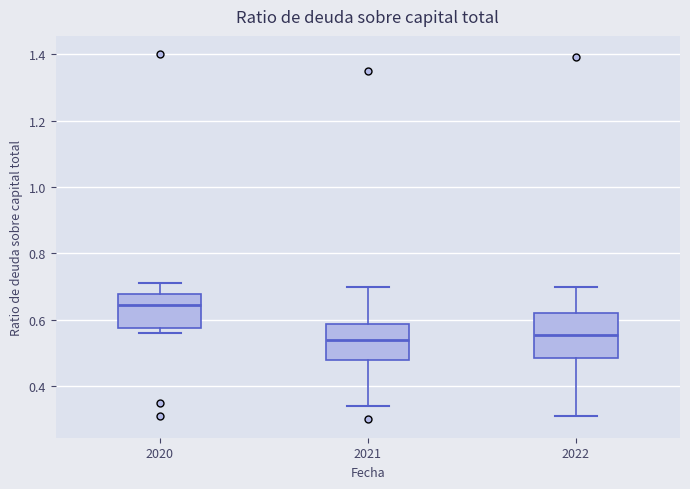

Reading left to right, read every box against the y-axis: the position of its median line, the range the box covers, and the ends of its whiskers. The values are not printed on the chart, so give them approximately, as read against the axis.

2020: median 0.64, box 0.58 to 0.68, whiskers 0.56 to 0.72
2021: median 0.54, box 0.48 to 0.58, whiskers 0.34 to 0.70
2022: median 0.56, box 0.48 to 0.62, whiskers 0.32 to 0.70